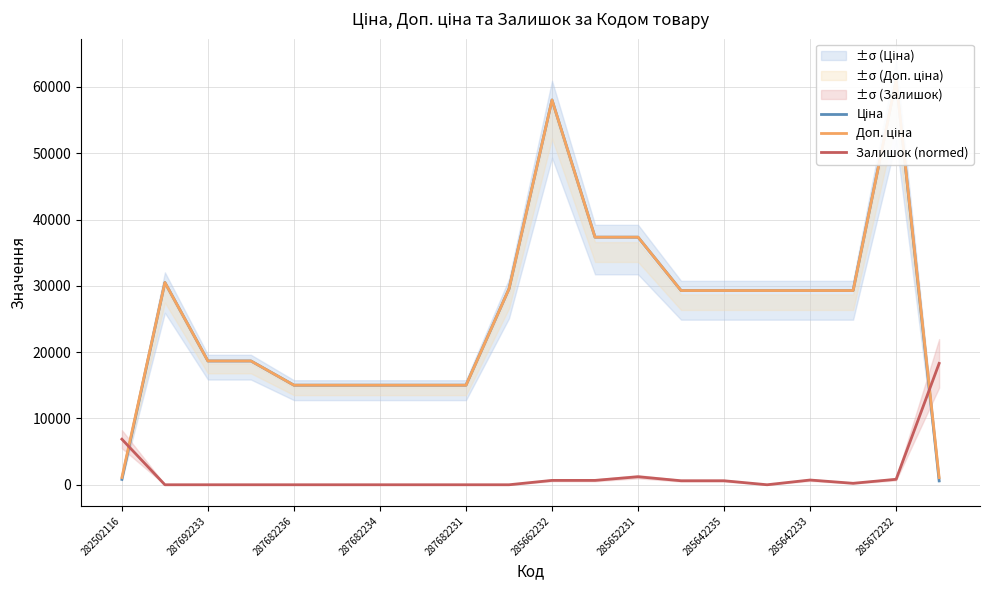

Is it true that Залишок (normed) equals 0.0 at 287682236?

True